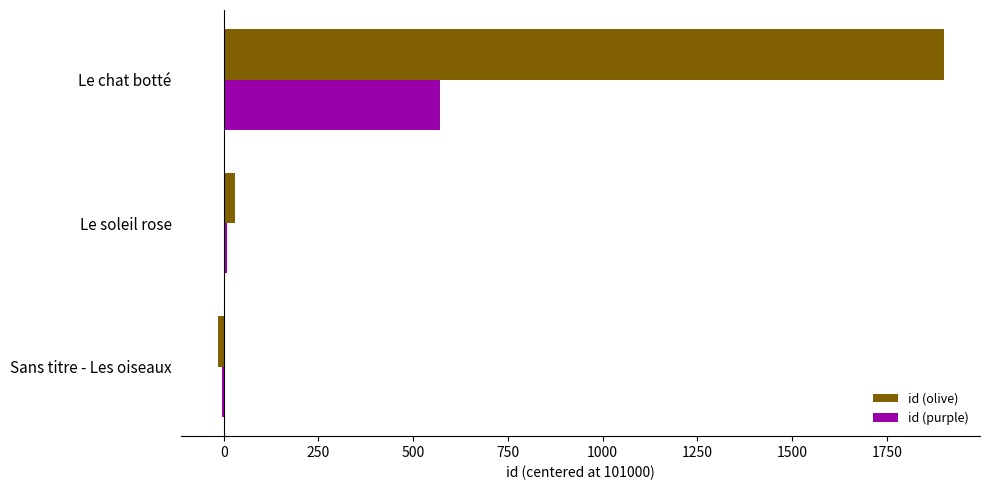

Which series has the largest total across all categories?

id (olive)